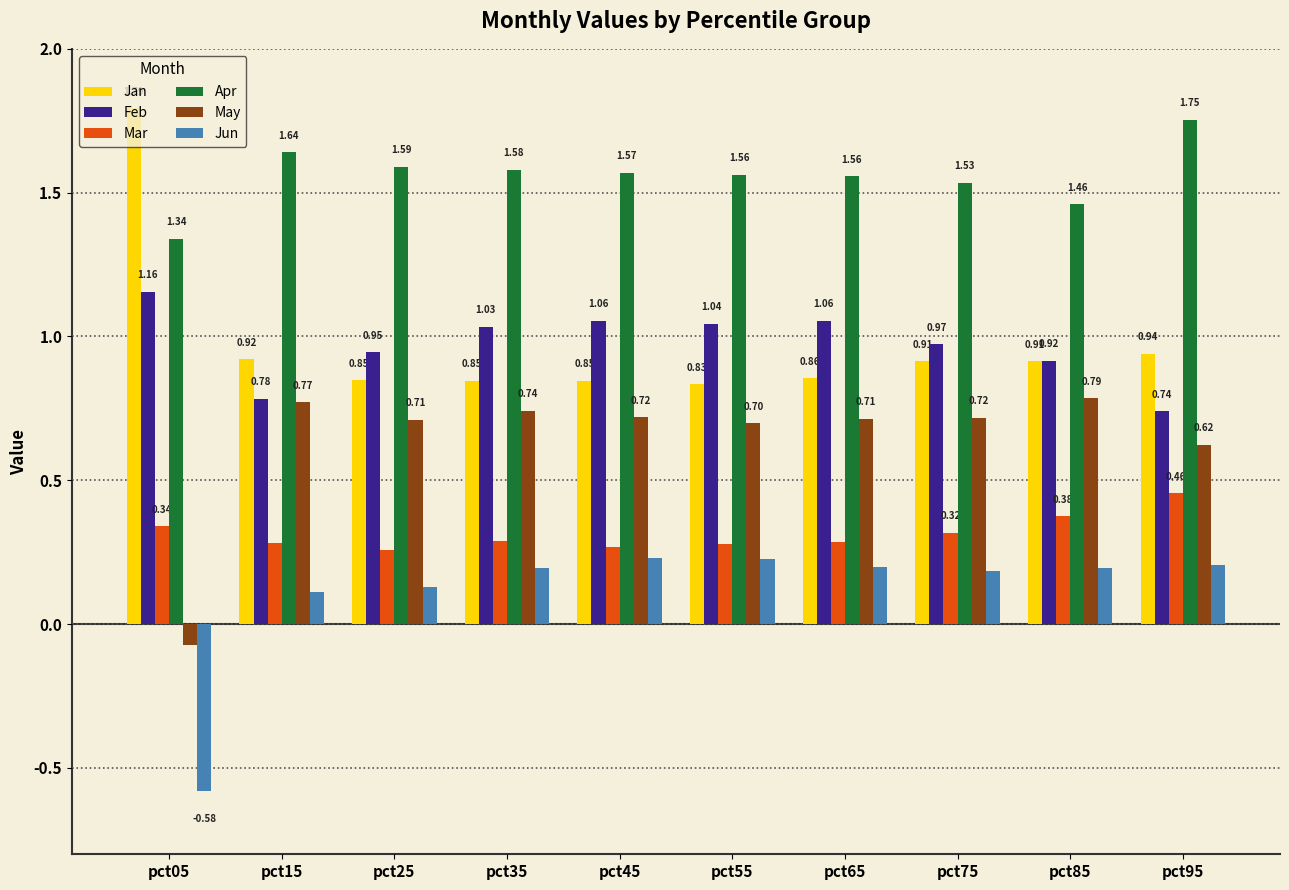

What is the difference between the highest and lowest values at pct65?

1.4